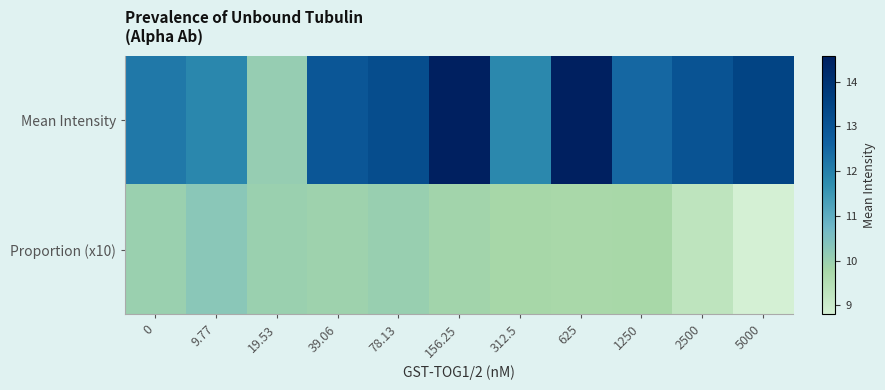

At how many categories does at least one series exceed 12?

8